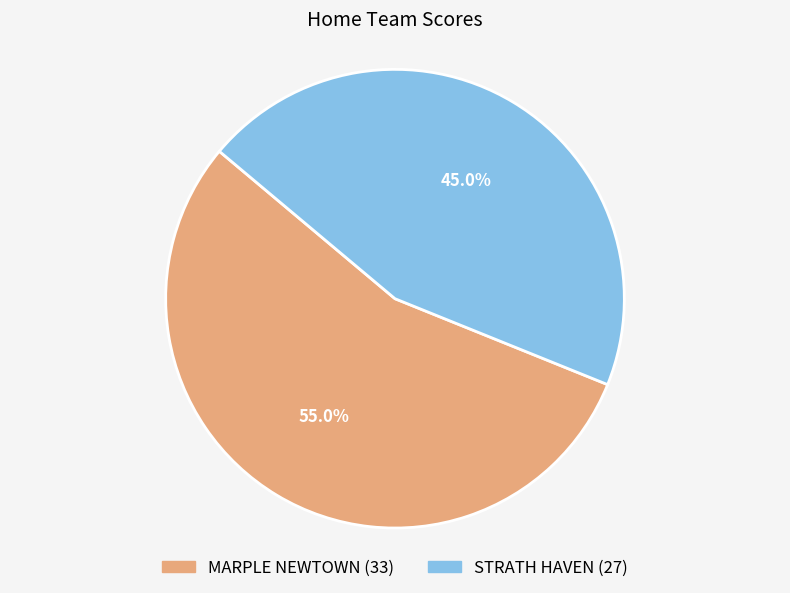

Which category accounts for the majority?

MARPLE NEWTOWN